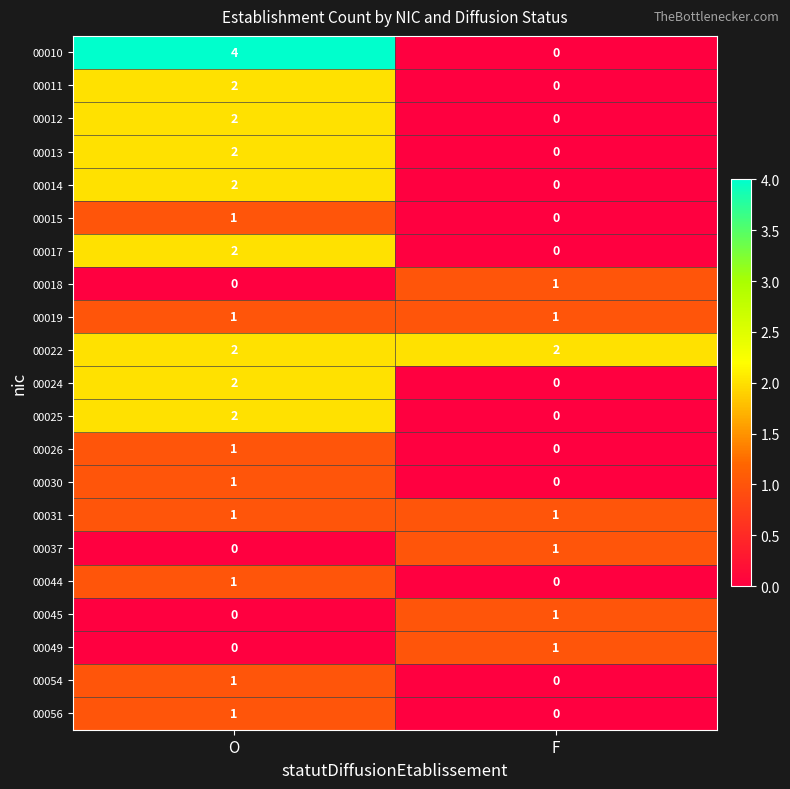

At which category is the sum across all series the highest?

O